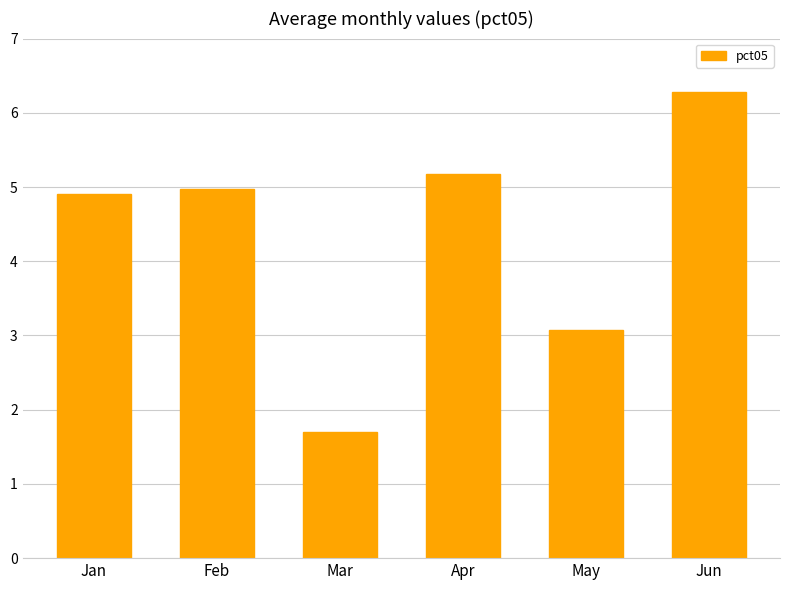

Rank the categories by value from highest to lowest.

Jun, Apr, Feb, Jan, May, Mar